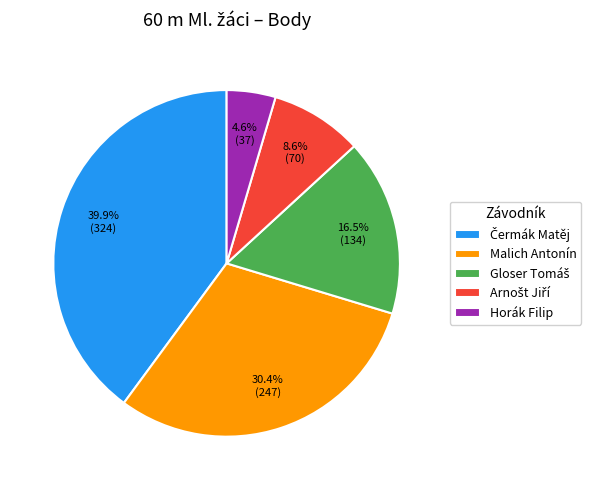

Does any single category account for the majority?

No